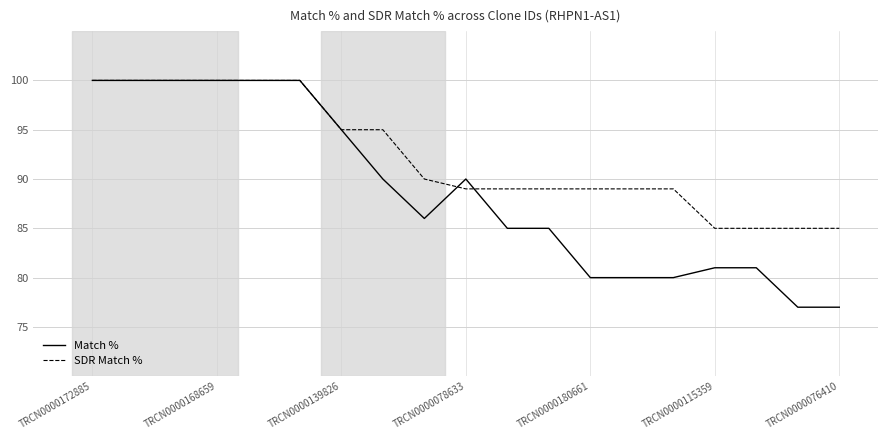

Which series has the largest total across all categories?

SDR Match %